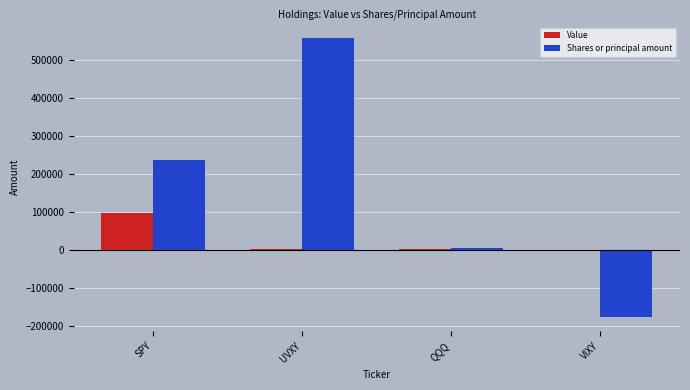

What is the approximate value of Shares or principal amount at QQQ, to the nearest 100?

4400